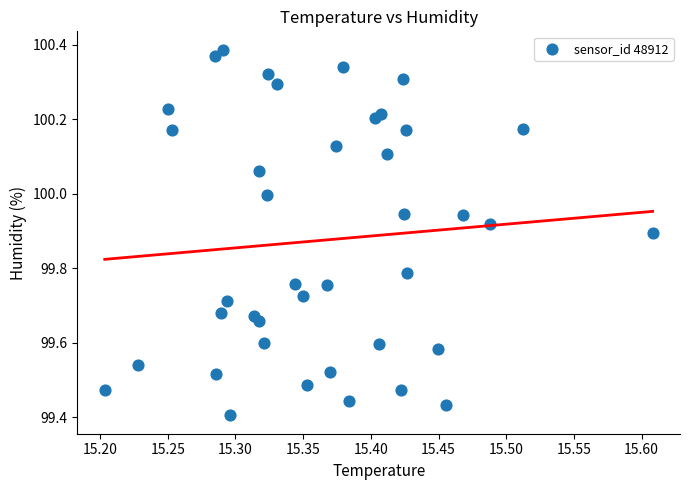

What is the range of X values (max minus min)?

0.4